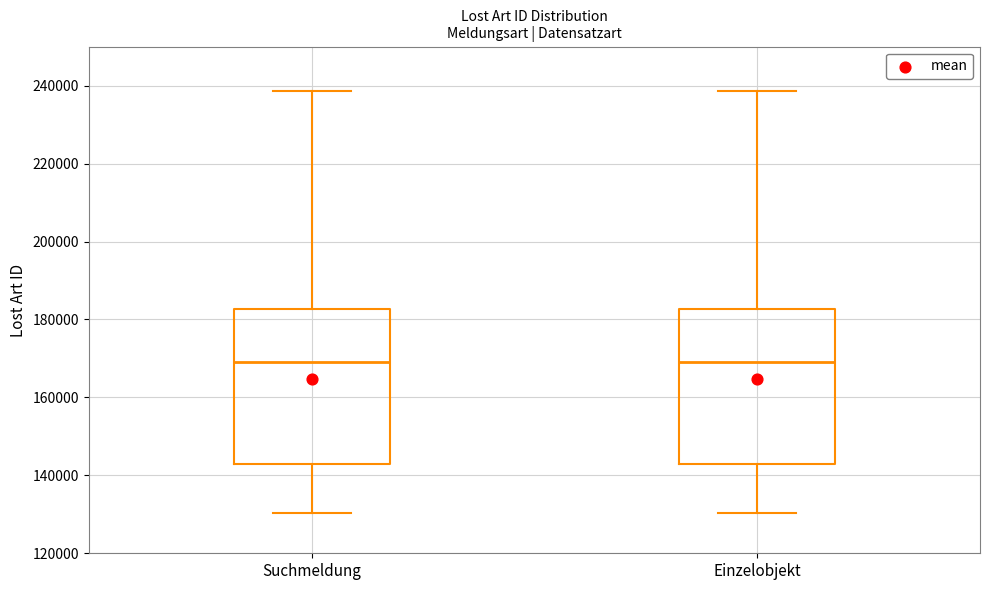

Reading left to right, transcribe this box plot: for each box, give where its median line is, the range the box spans, and where its two whiskers end, as read against the y-axis. The values are not printed on the chart, so give them approximately, as read against the axis.

Suchmeldung: median 170000, box 142000 to 182000, whiskers 130000 to 238000
Einzelobjekt: median 170000, box 142000 to 182000, whiskers 130000 to 238000